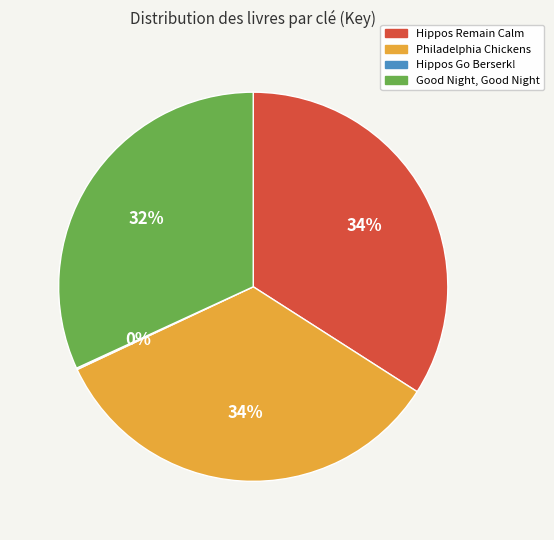

To the nearest percent, what is the difference between the largest and smallest slice percentages?

34%